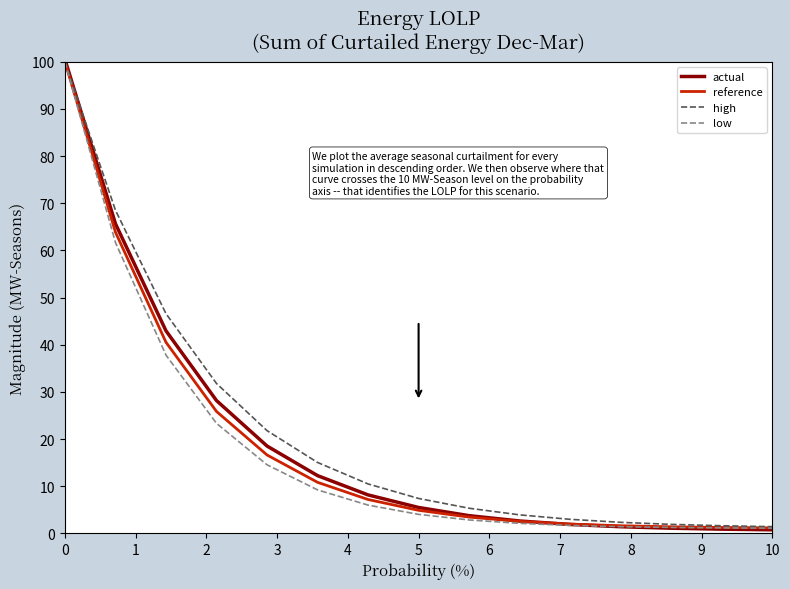

What is the greatest value displayed?

100.5